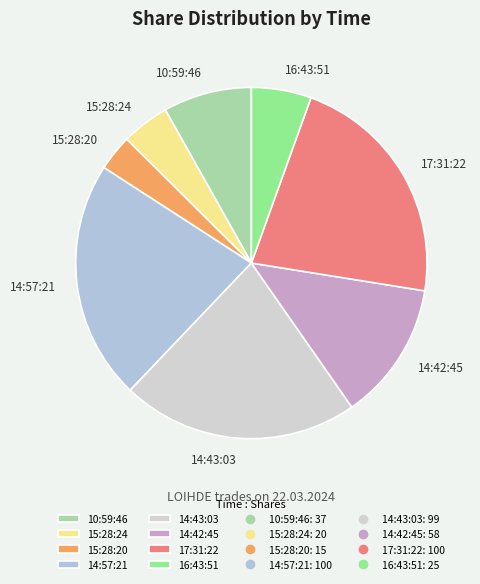

Does 14:42:45 account for over 50% of the chart?

No